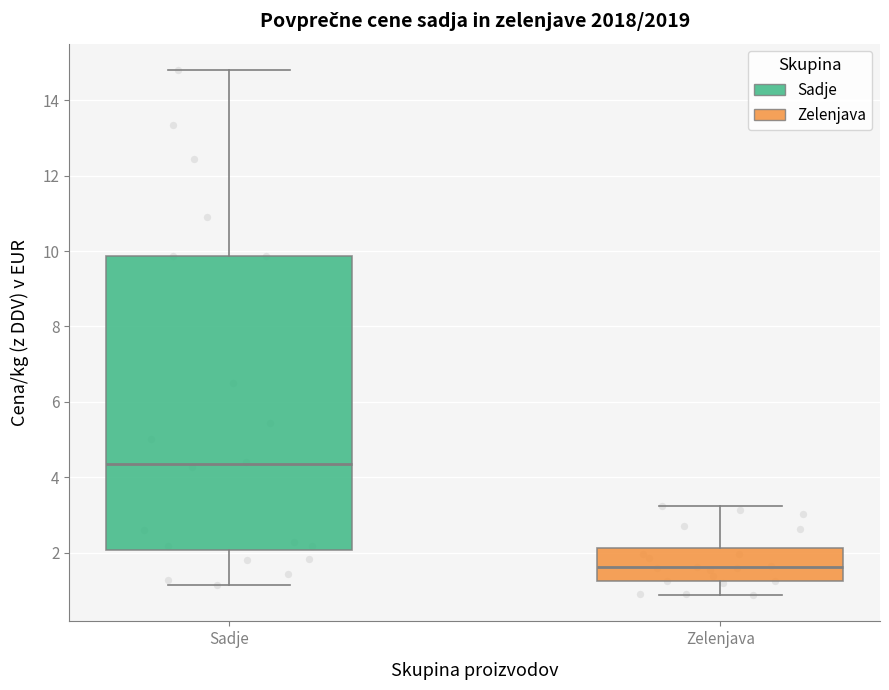

Which box's median line is the highest?

Sadje